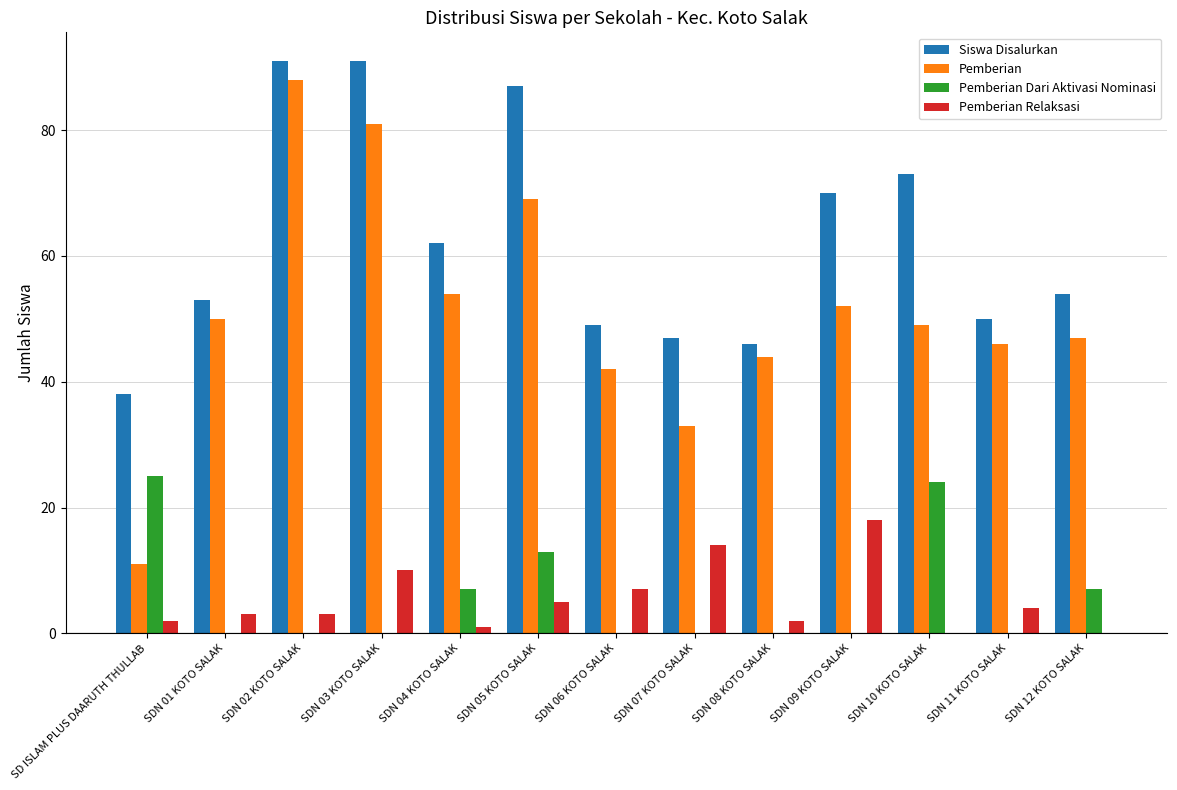

Which series has the widest spread of values?

Pemberian